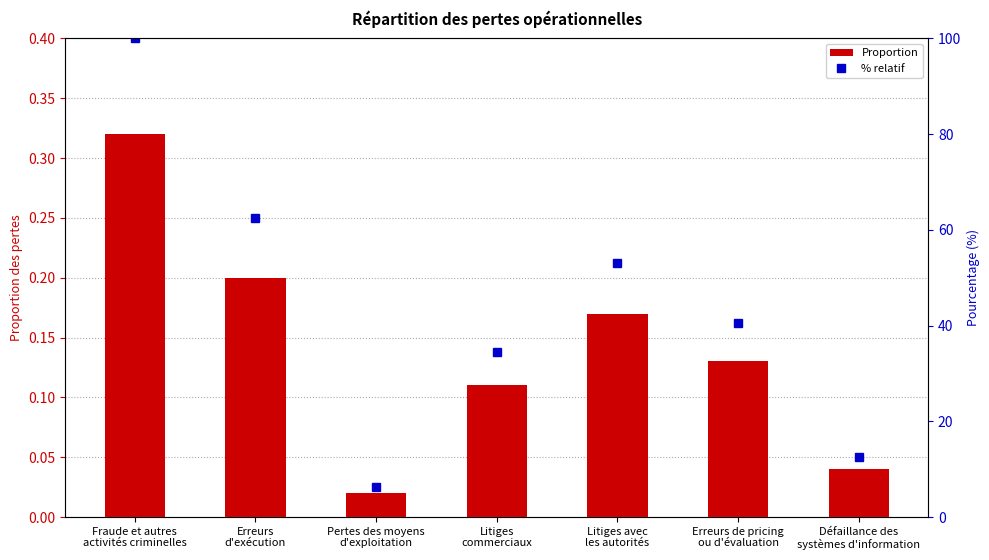

How many data points in % relatif are above 40?

4